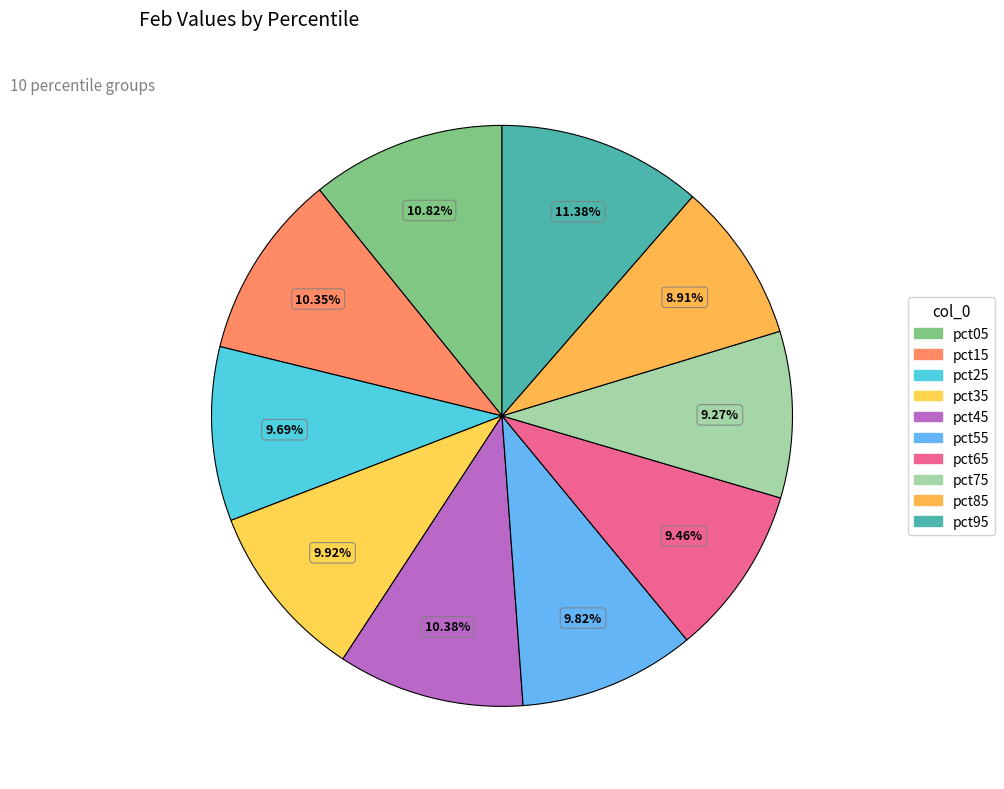

Which category has the smallest portion of the pie?

pct85